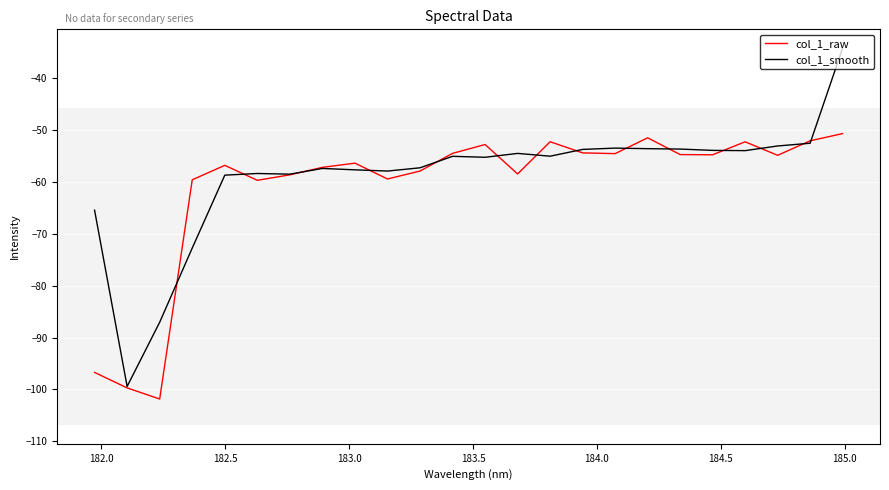

After their last crossing, which series has the higher values: col_1_raw or col_1_smooth?

col_1_smooth